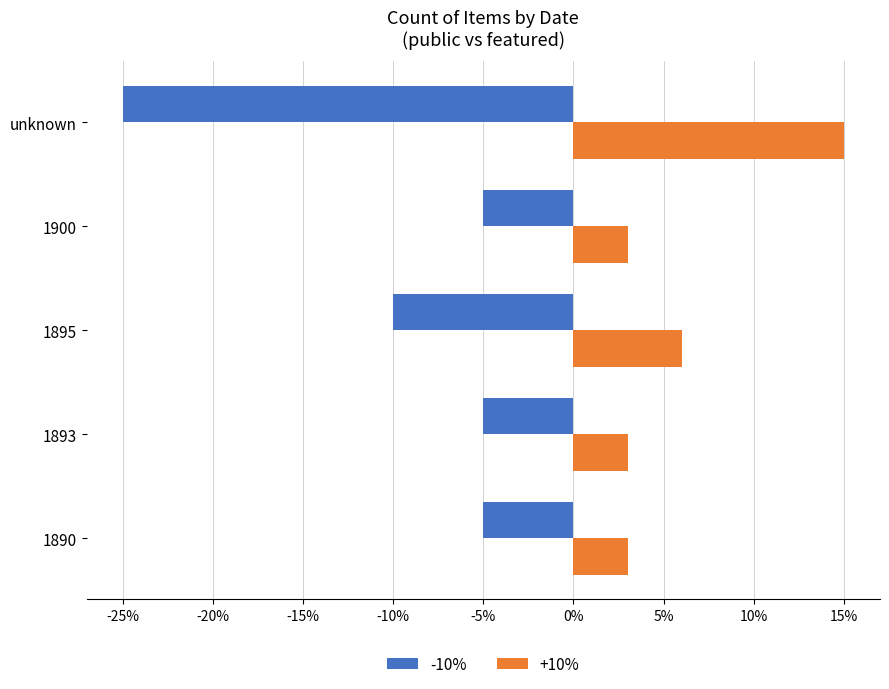

The -10% series shows -5 at 1900. True or false?

True